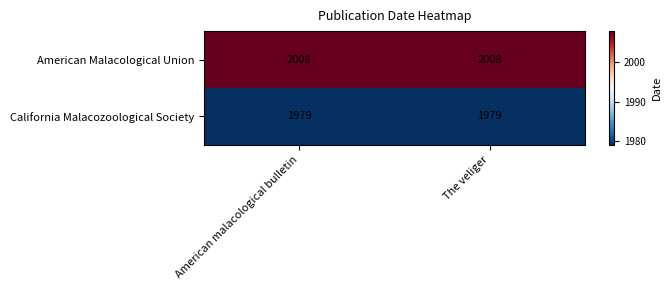

What is the highest value of the California Malacozoological Society series?

1979